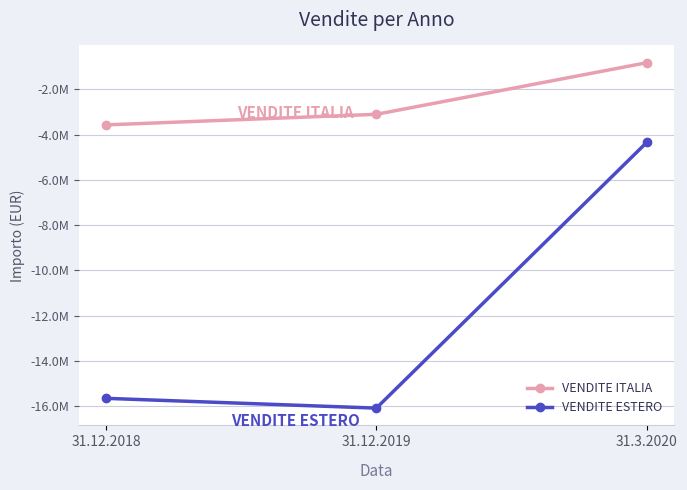

What is the sum of the VENDITE ESTERO values at 31.12.2018 and 31.3.2020?

-19998613.8